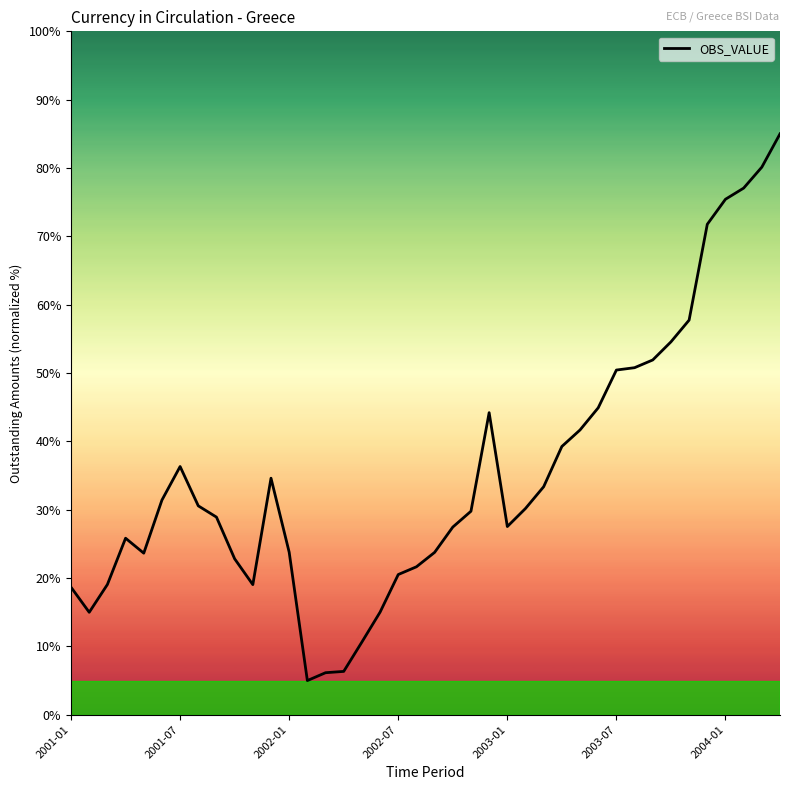

What is the difference between the maximum and minimum values?

80.0